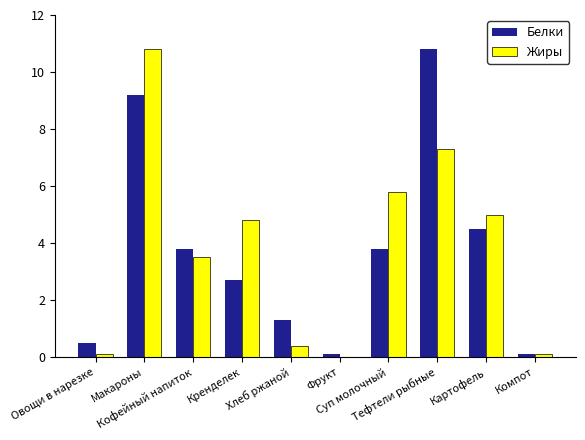

What is the average value of the Белки series?

3.7